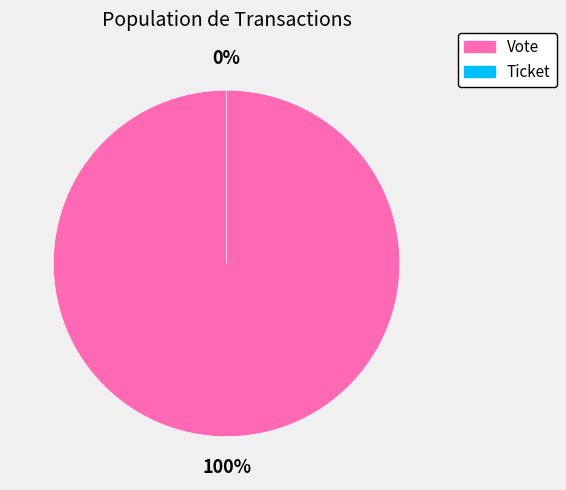

What percentage is NOT represented by Ticket?

100.0%